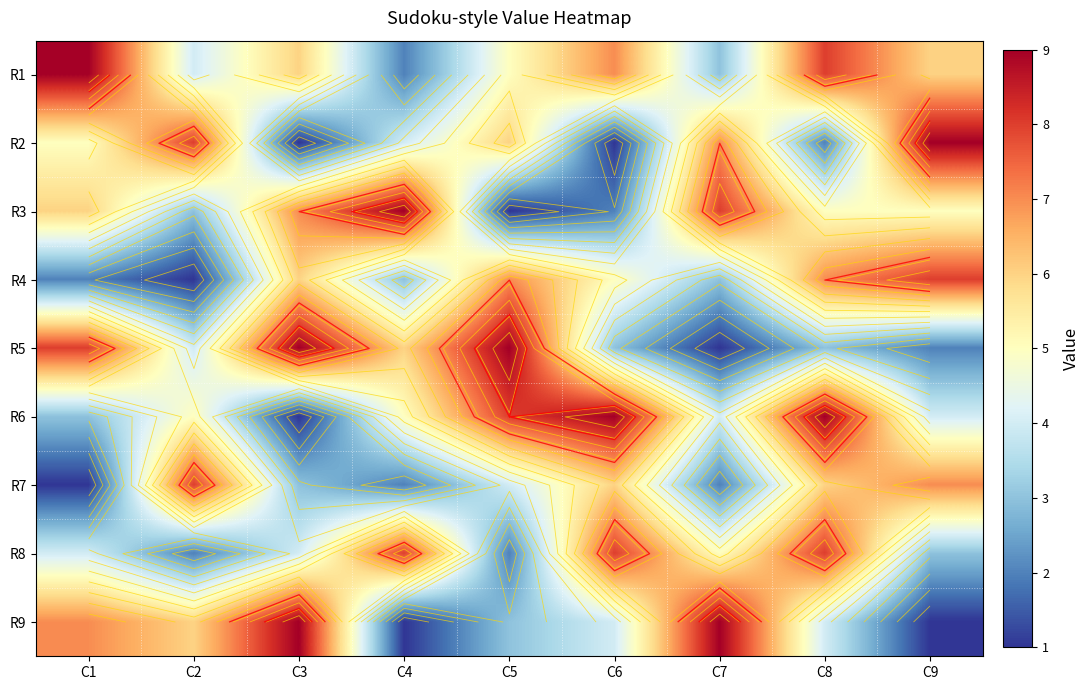

How many values in the R6 series are below 5?

4